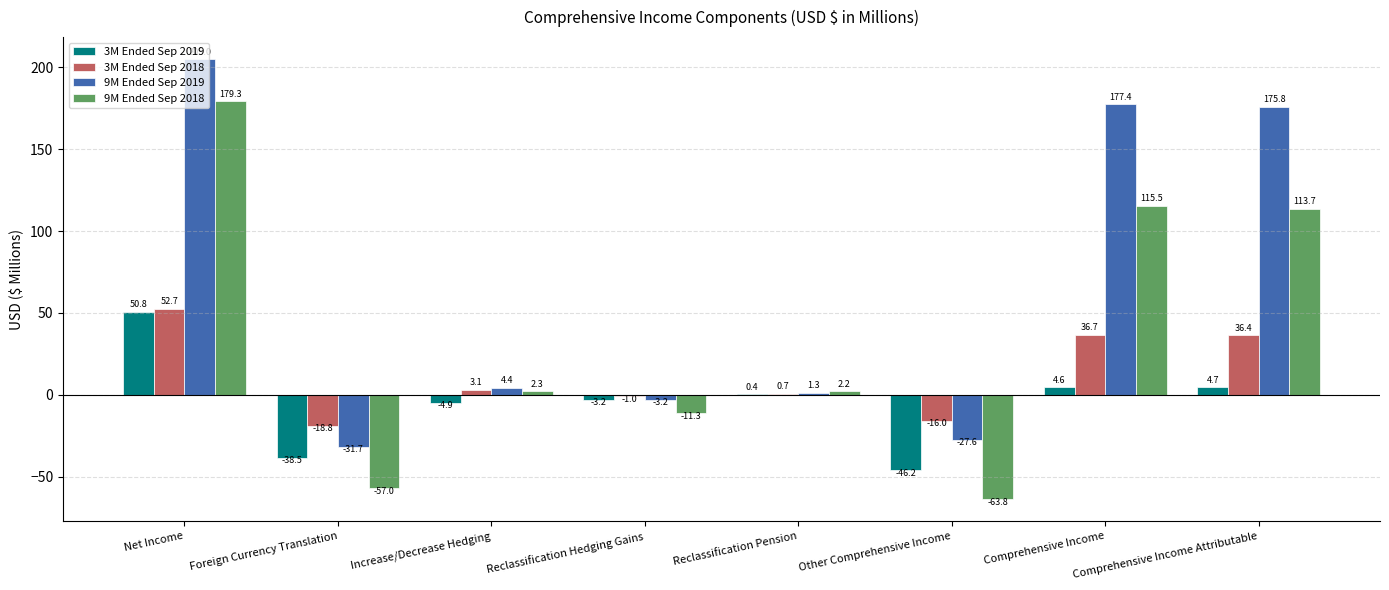

Reading left to right, extract all data points from this chart.

3M Ended Sep 2019: 50.8	-38.5	-4.9	-3.2	0.4	-46.2	4.6	4.7
3M Ended Sep 2018: 52.7	-18.8	3.1	-1.0	0.7	-16.0	36.7	36.4
9M Ended Sep 2019: 205.0	-31.7	4.4	-3.2	1.3	-27.6	177.4	175.8
9M Ended Sep 2018: 179.3	-57.0	2.3	-11.3	2.2	-63.8	115.5	113.7